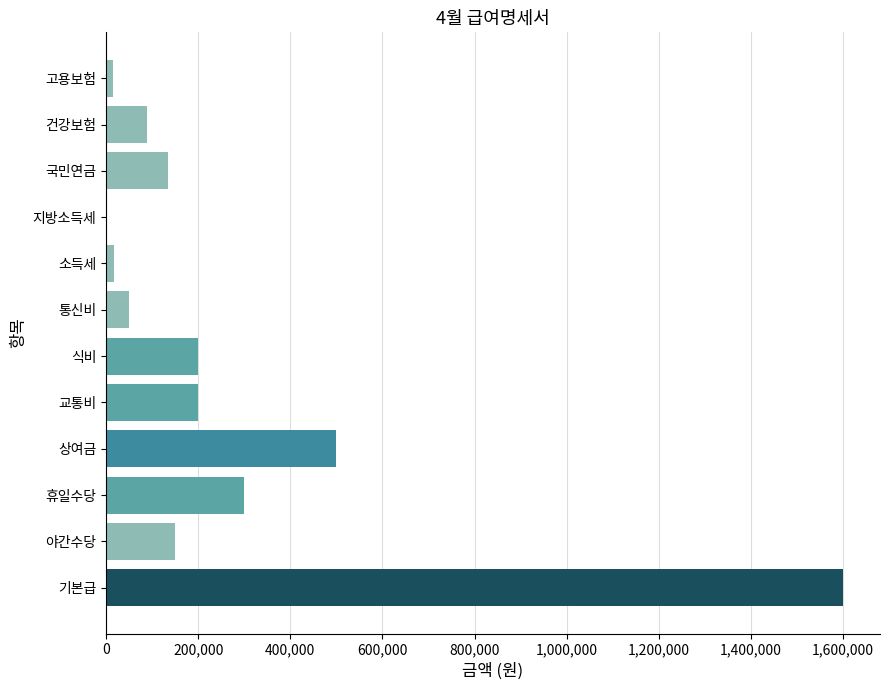

Which category has the highest value across all series?

기본급